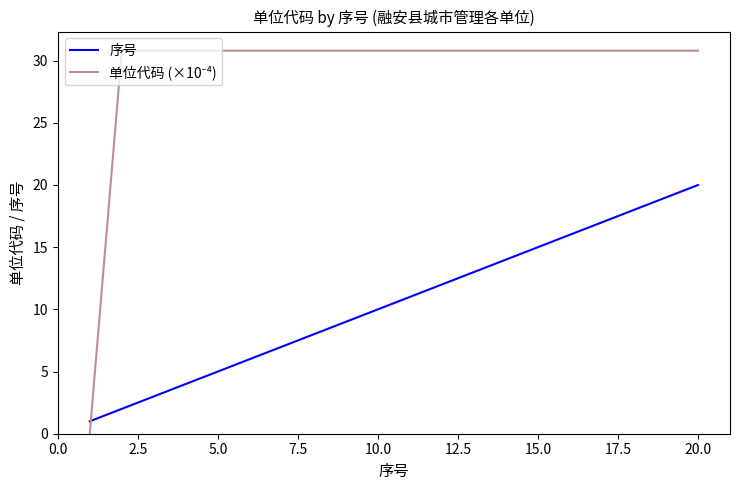

Does the chart have visible grid lines?

No